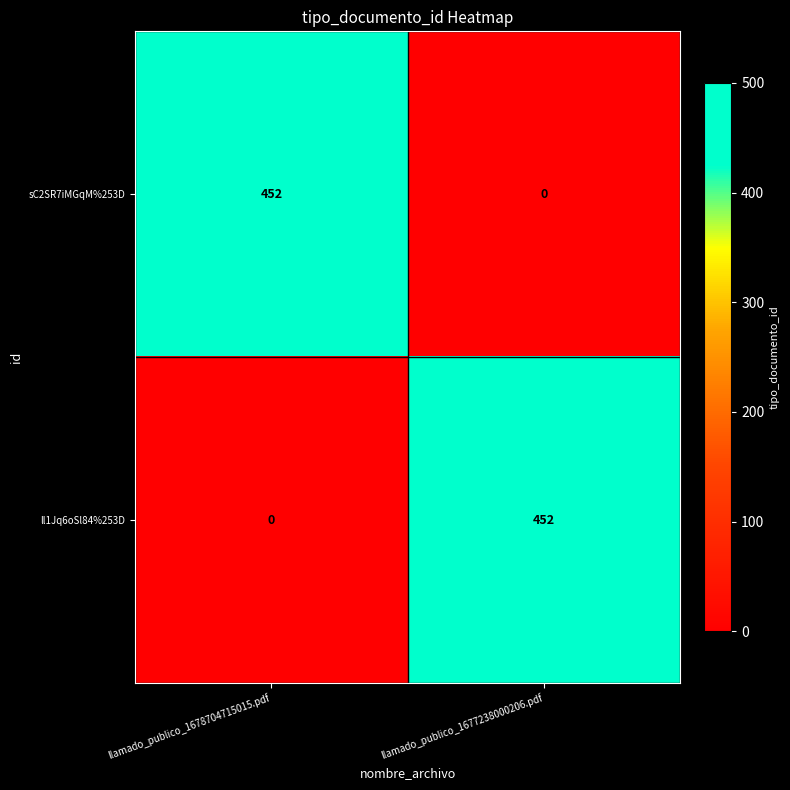

At which label does ll1Jq6oSl84%253D reach its minimum?

llamado_publico_1678704715015.pdf